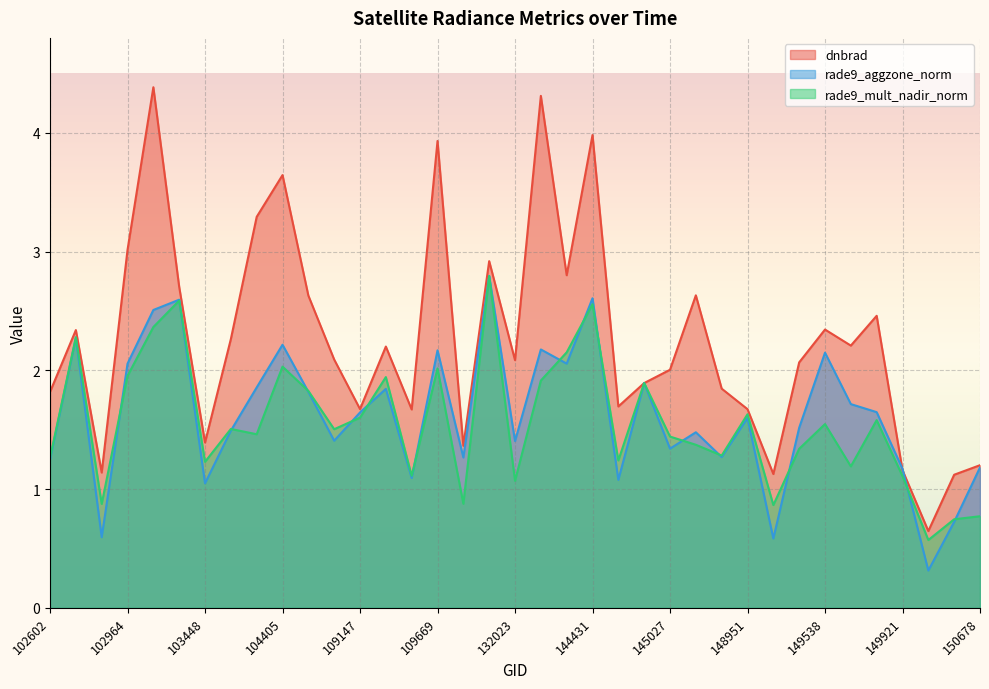

Rank the categories by dnbrad value from lowest to highest.

150107, 150294, 149155, 102845, 149921, 150678, 115692, 103448, 109495, 148951, 109147, 144634, 102602, 145624, 144831, 145027, 149345, 132023, 107560, 109320, 149548, 103566, 102724, 149538, 149734, 104522, 145227, 103330, 139754, 123326, 102964, 103694, 104405, 109669, 144431, 132036, 103092